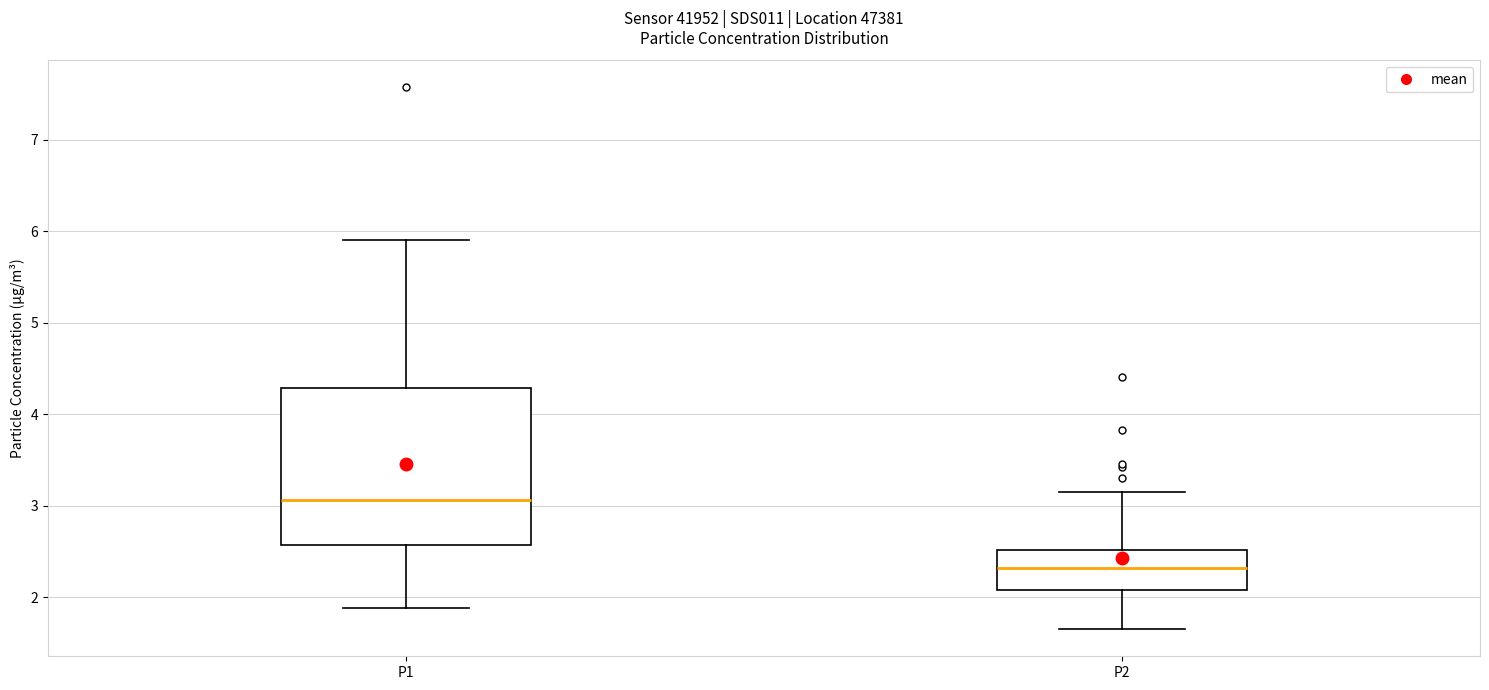

Reading left to right, read every box against the y-axis: the position of its median line, the range the box covers, and the ends of its whiskers. The values are not printed on the chart, so give them approximately, as read against the axis.

P1: median 3.1, box 2.6 to 4.3, whiskers 1.9 to 5.9
P2: median 2.3, box 2.1 to 2.5, whiskers 1.7 to 3.2